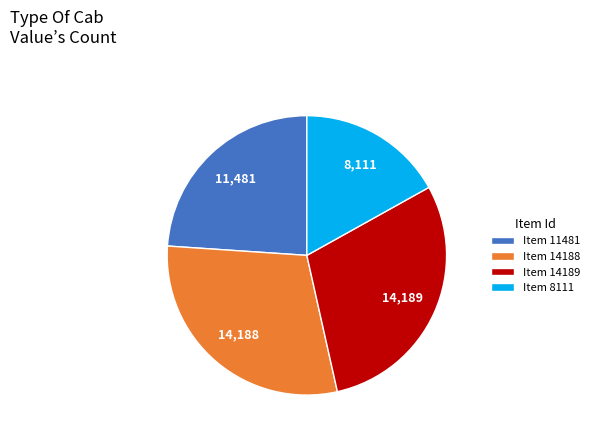

Approximately how many times larger is the value at Item 8111 compared to Item 14189?

0.6